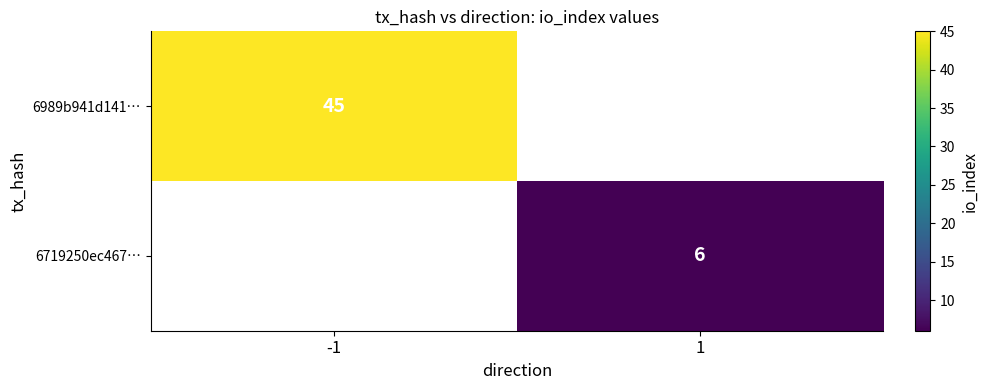

The 6719250ec467… series shows 6 at 1. True or false?

True